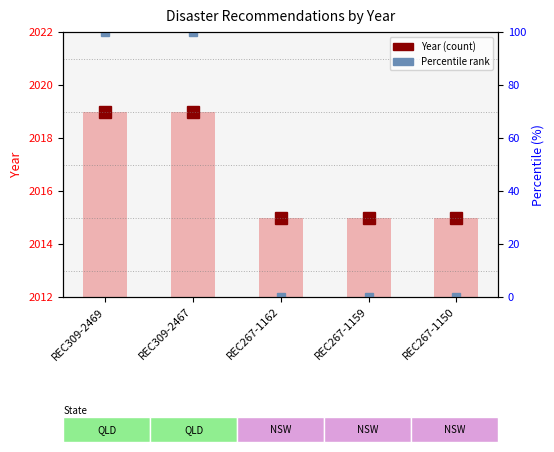

What is the sum of the Year values at REC309-2469 and REC309-2467?

4038